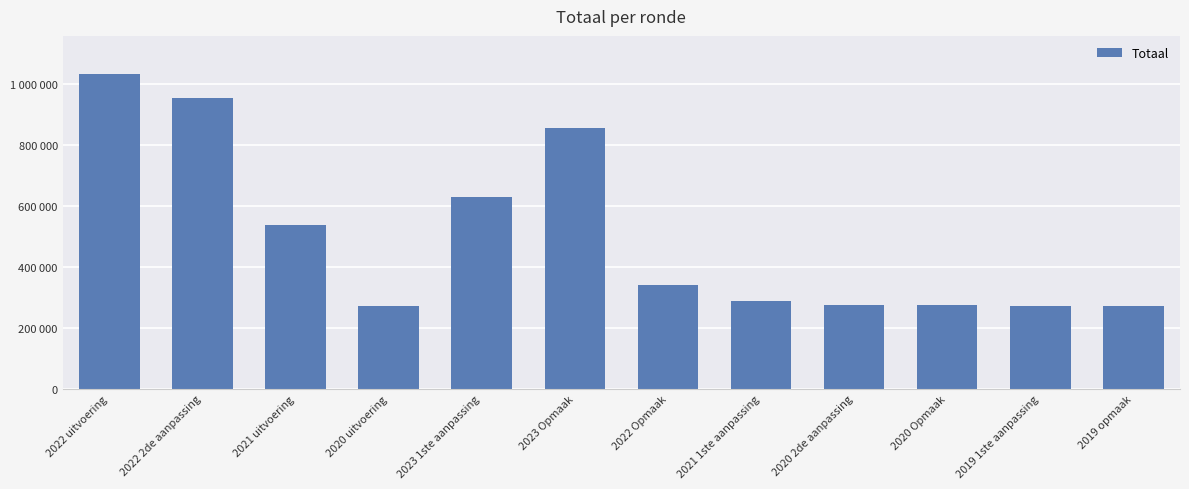

Which category has the lowest value across all series?

2020 uitvoering